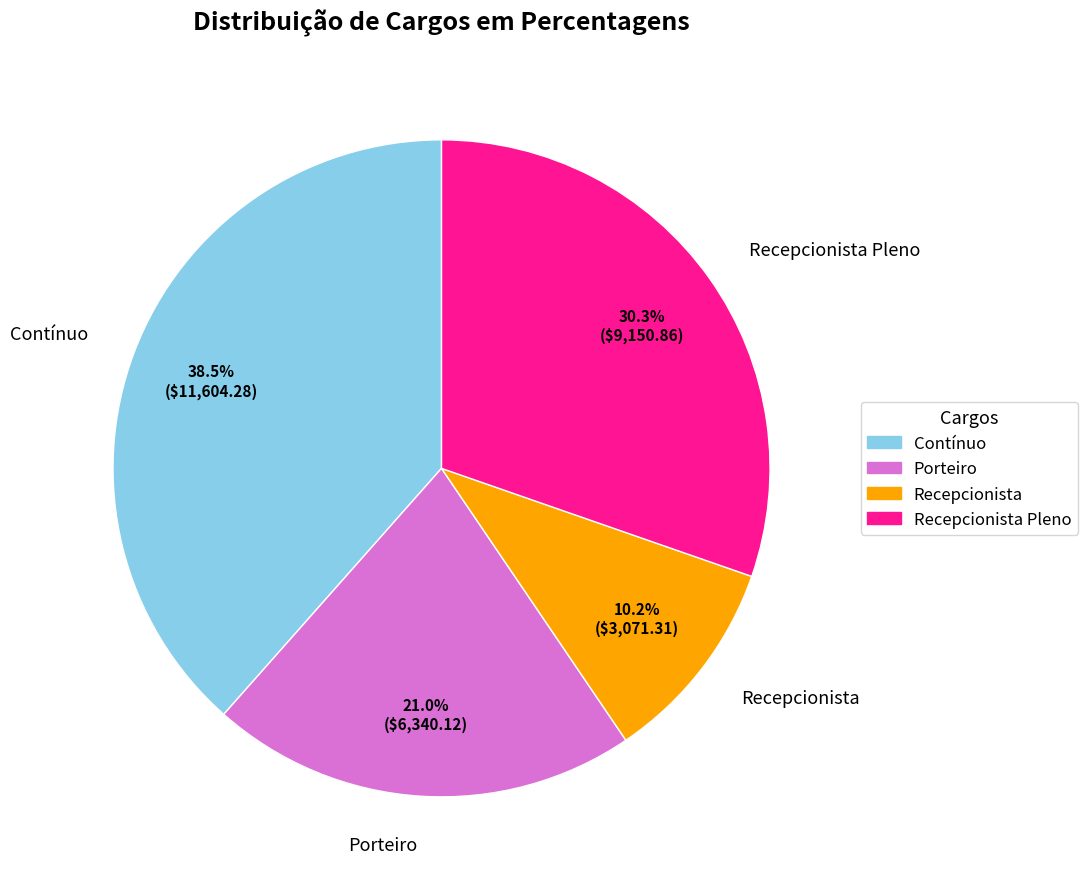

Do Recepcionista Pleno and Contínuo together represent more than half of the pie?

Yes